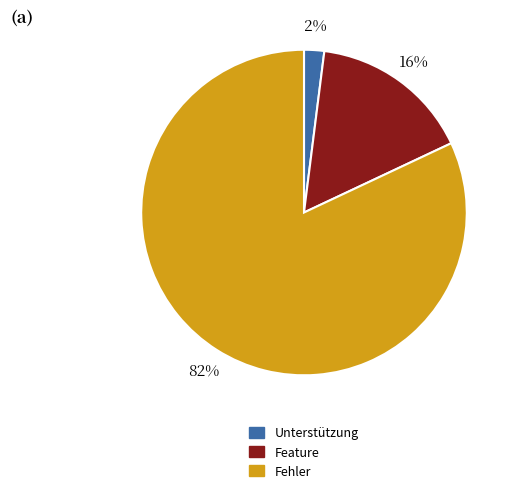

True or false: Fehler accounts for 69% of the total.

False